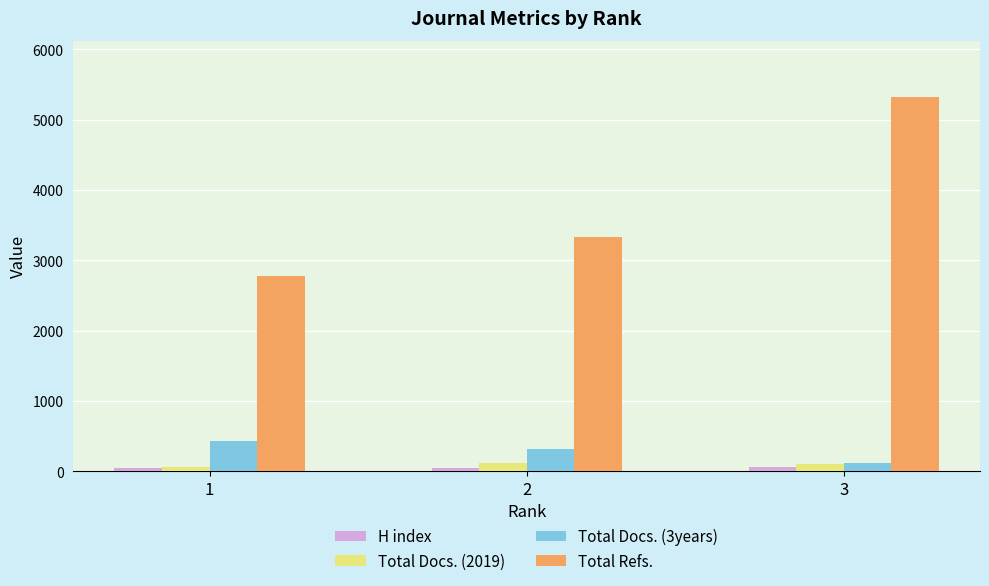

How many series are shown in this chart?

4